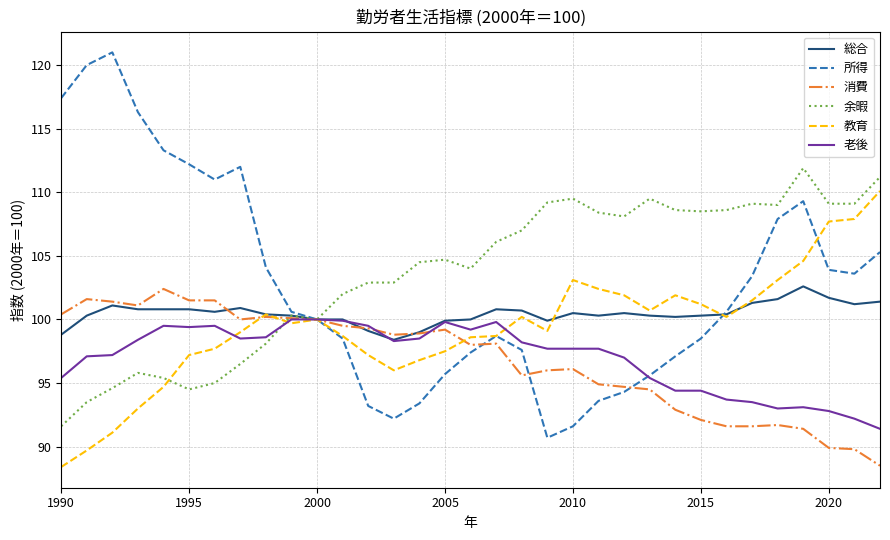

Which series has the largest range (max minus min)?

所得